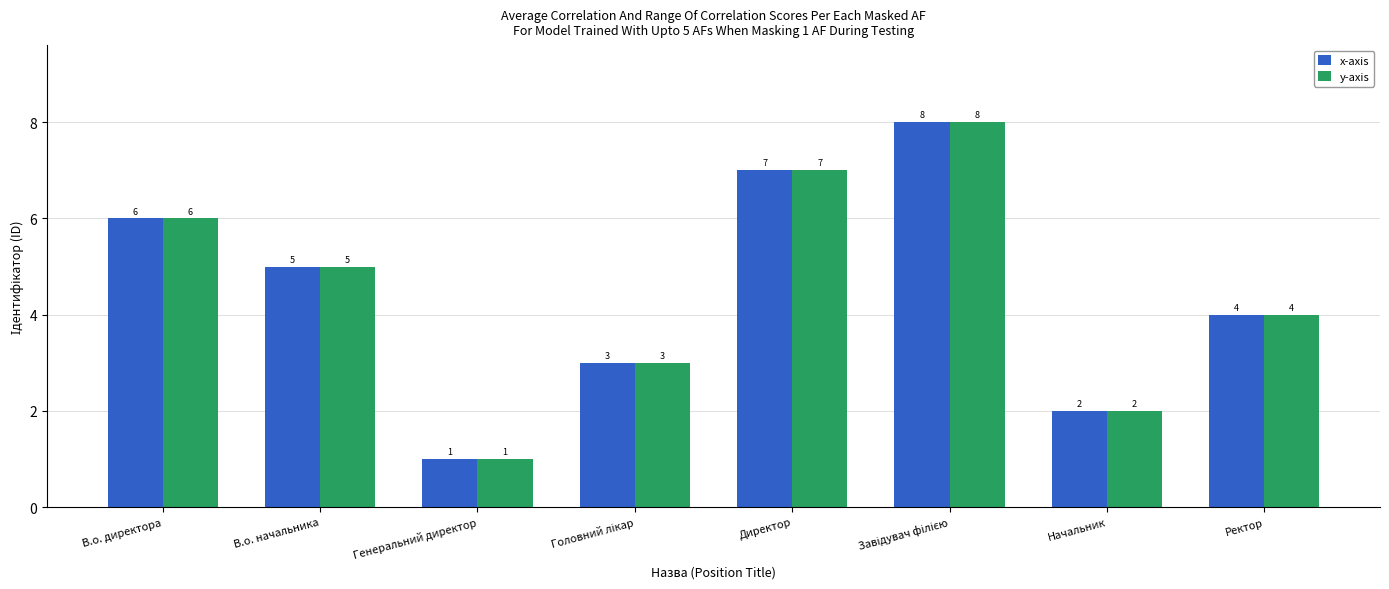

Which label corresponds to the smallest value in the chart?

Генеральний директор